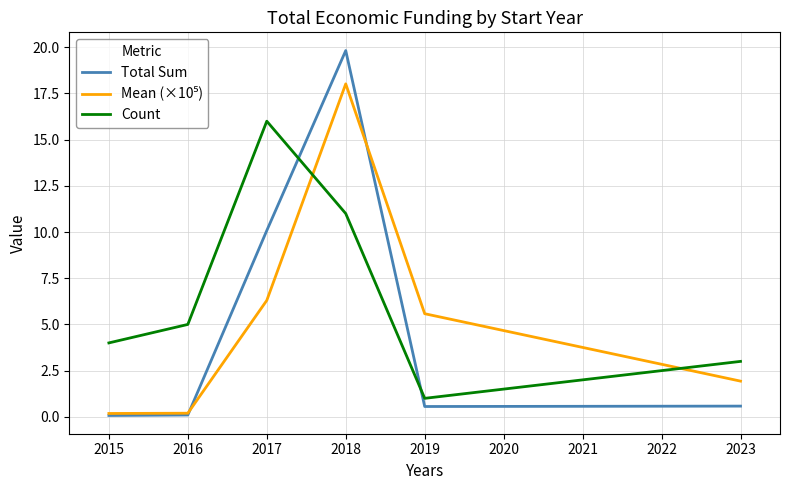

At which label is Total Sum closest to 9?

2017